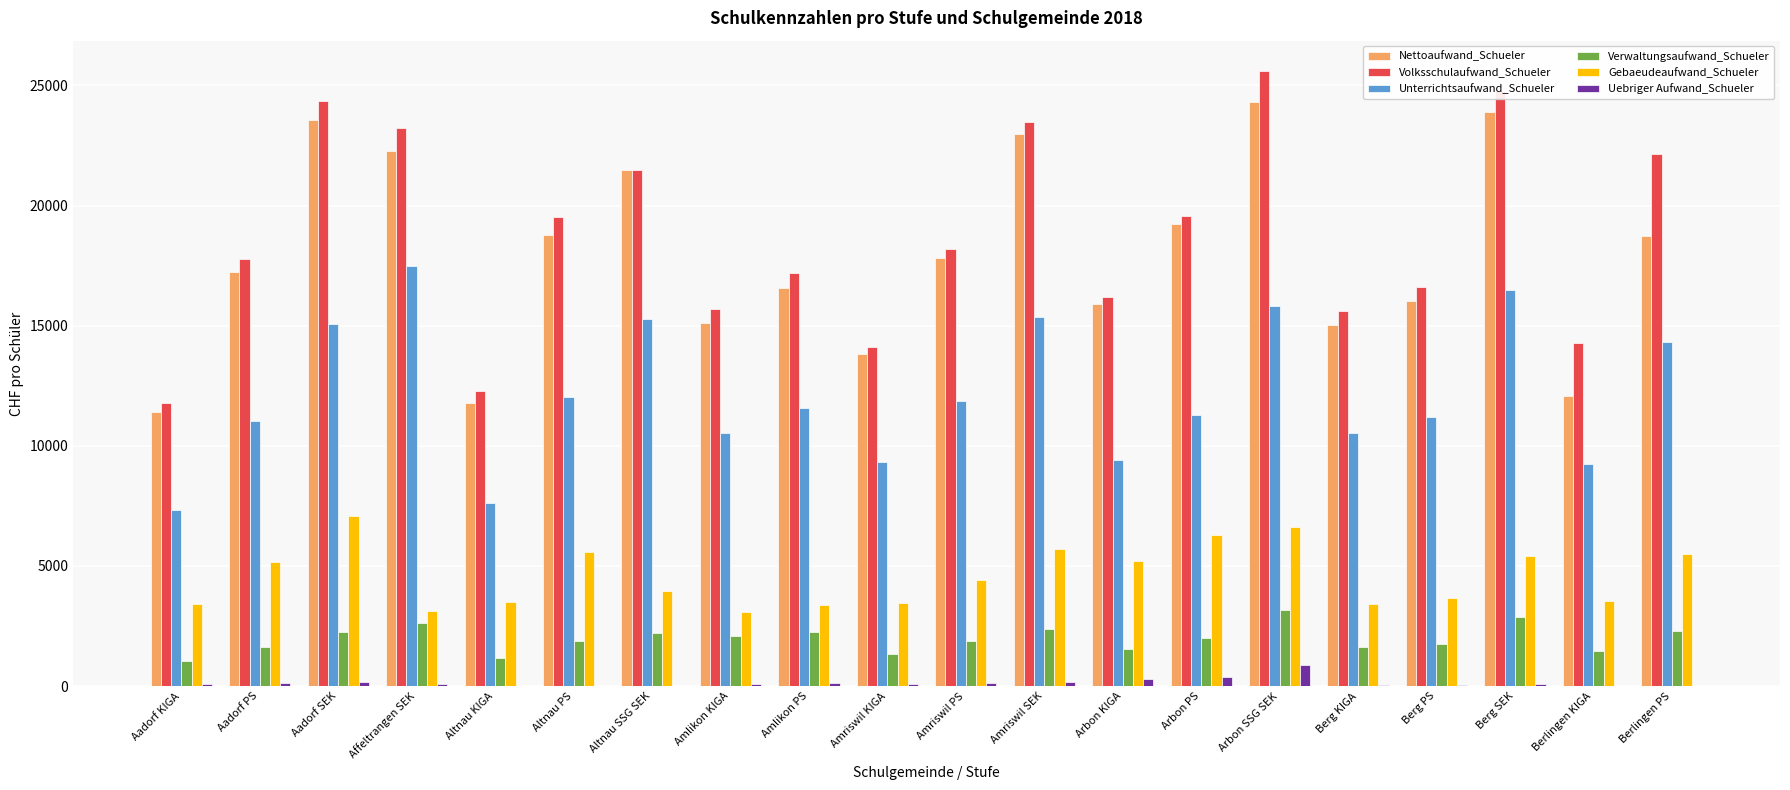

Which series has the widest spread of values?

Volksschulaufwand_Schueler